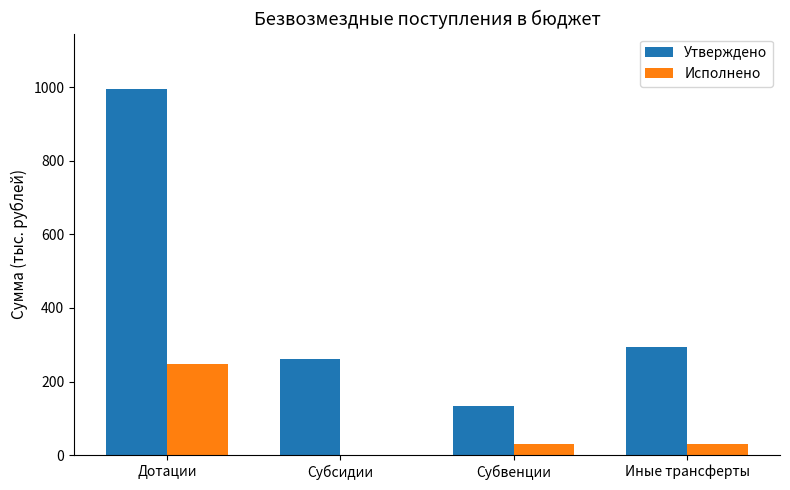

What is the sum of the Утверждено values at Субвенции and Иные трансферты?

427.6